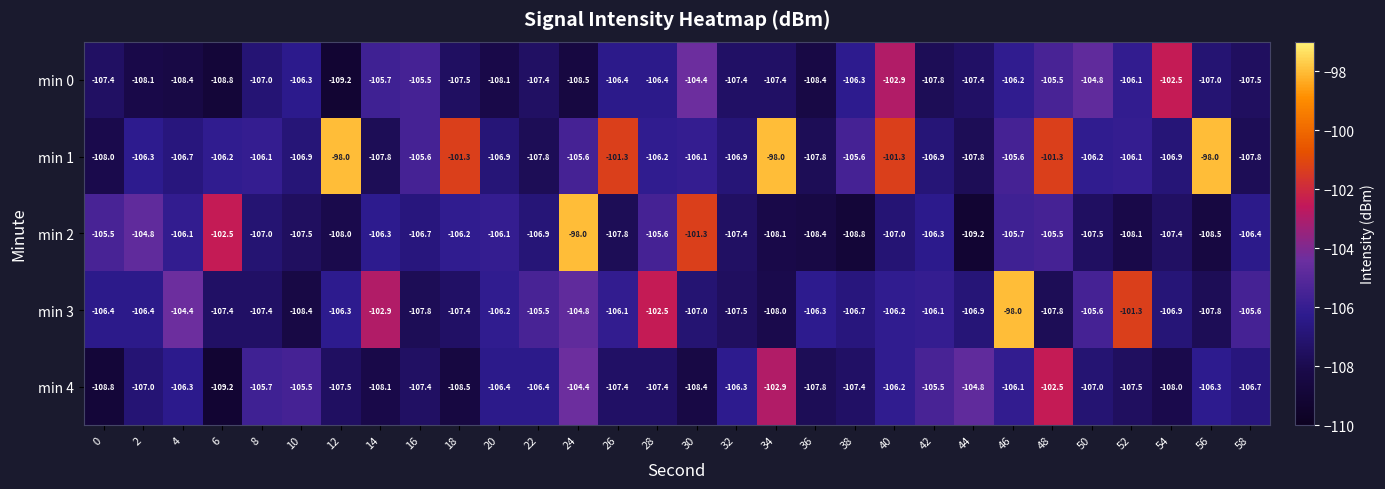

Which series has the largest total across all categories?

min 1